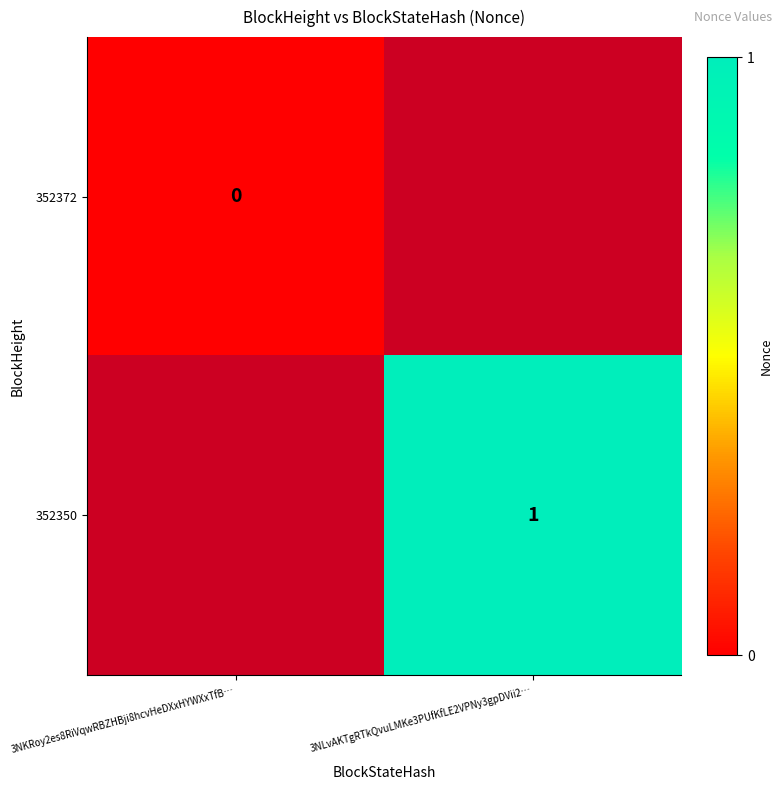

At how many categories does at least one series exceed 0?

1